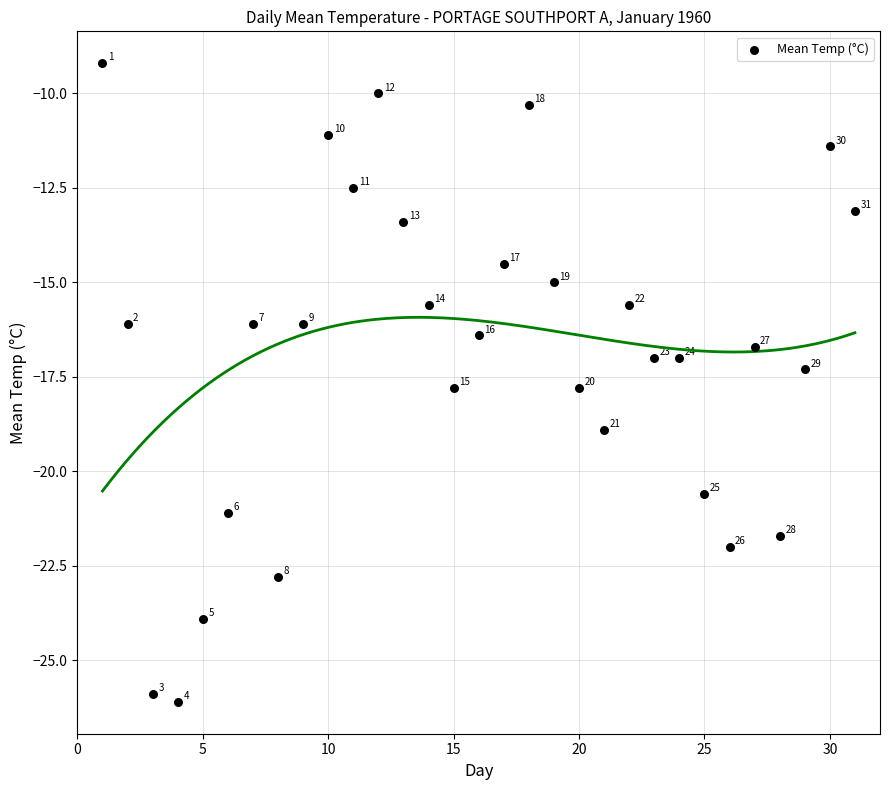

What Y value in the scatter plot is closest to -17?

-17.0